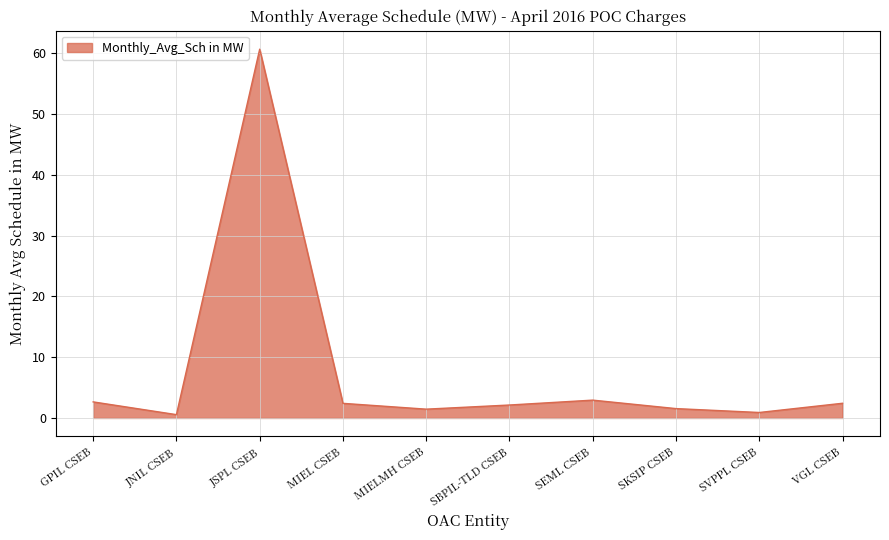

What is the greatest value displayed?

60.7